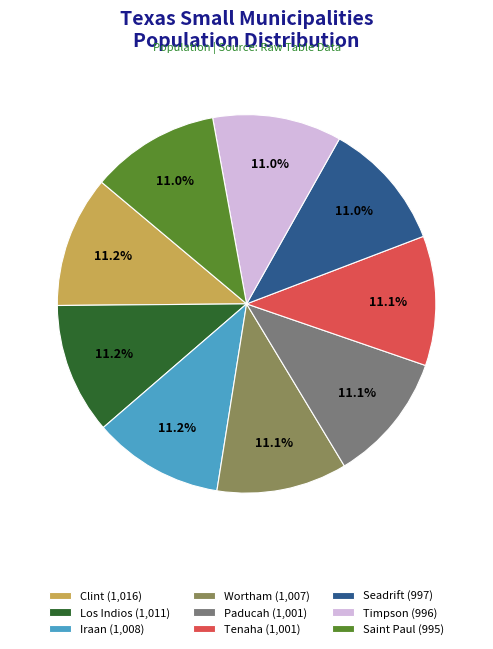

Is there a majority slice in this chart?

No